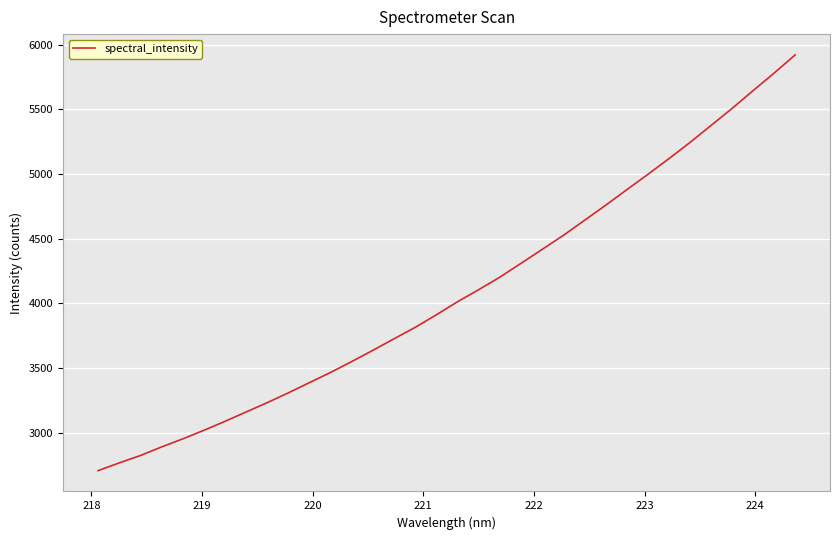

What is the difference between the maximum and minimum values?

3212.5